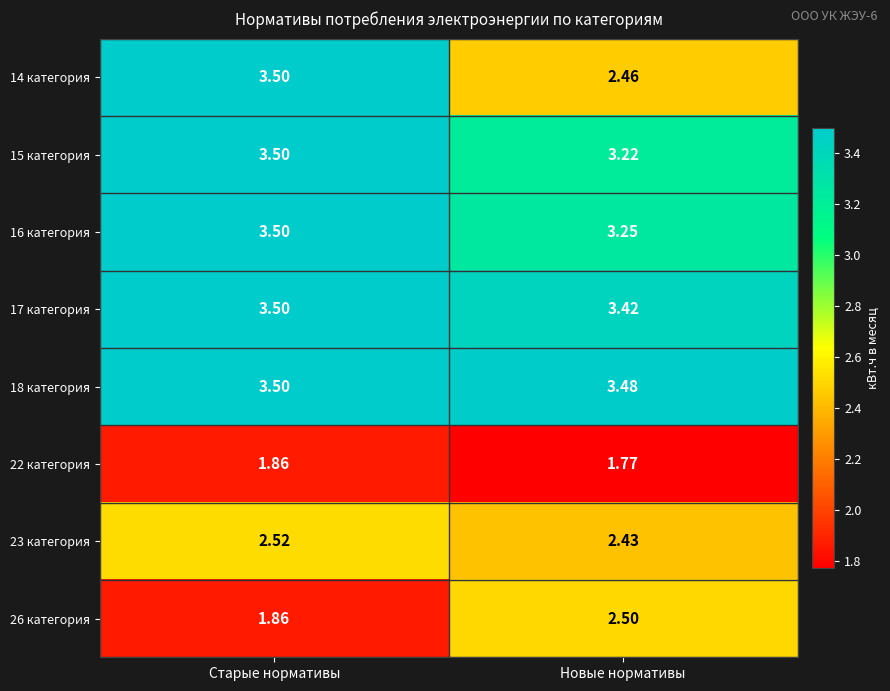

How many distinct data groups are displayed?

8